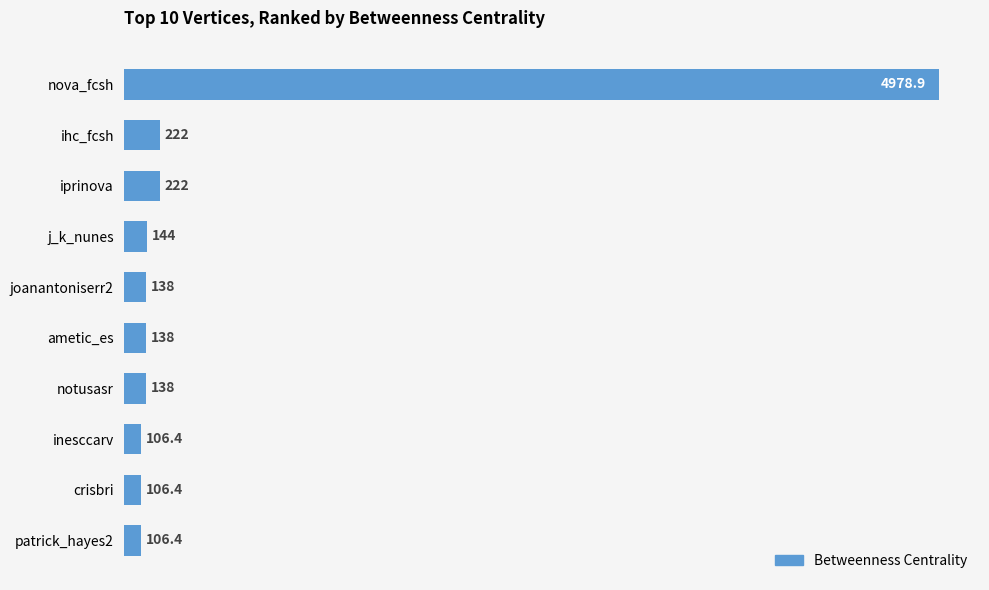

Count the number of categories in the chart.

10